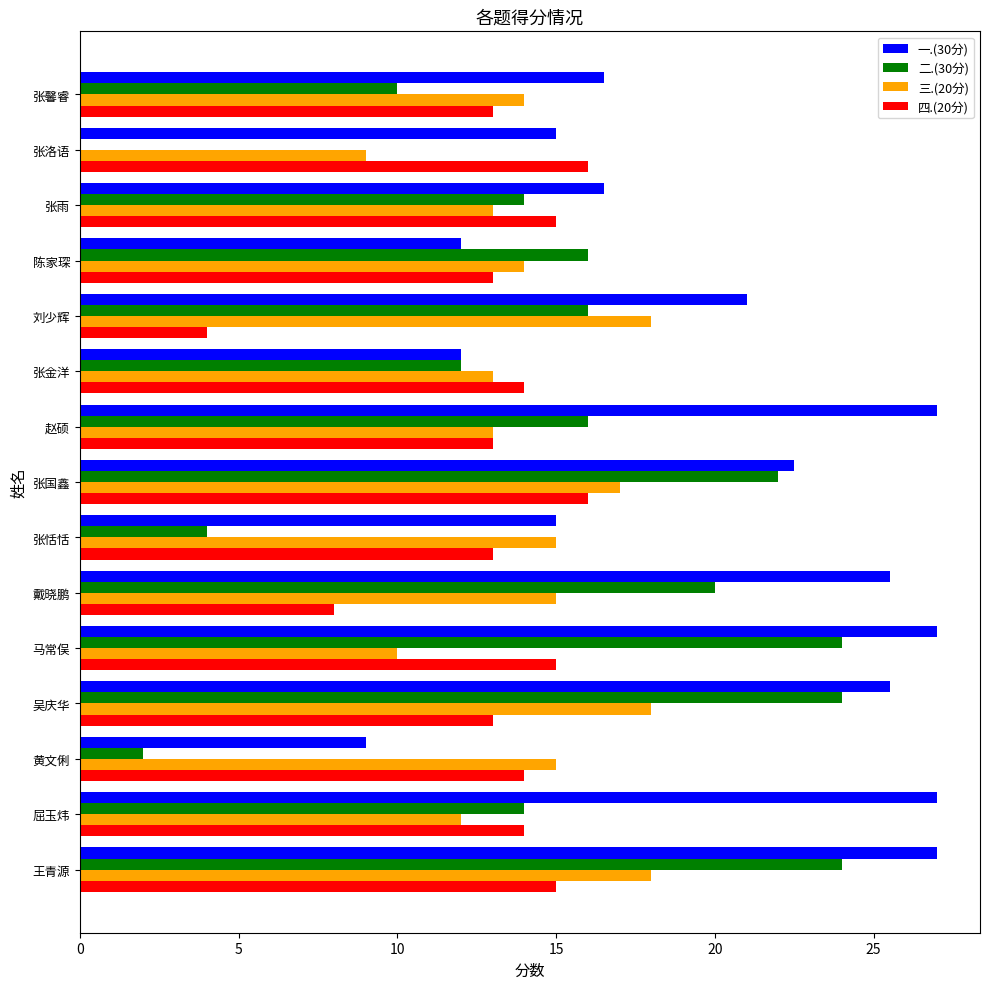

The 四.(20分) series shows 8.0 at 戴晓鹏. True or false?

True